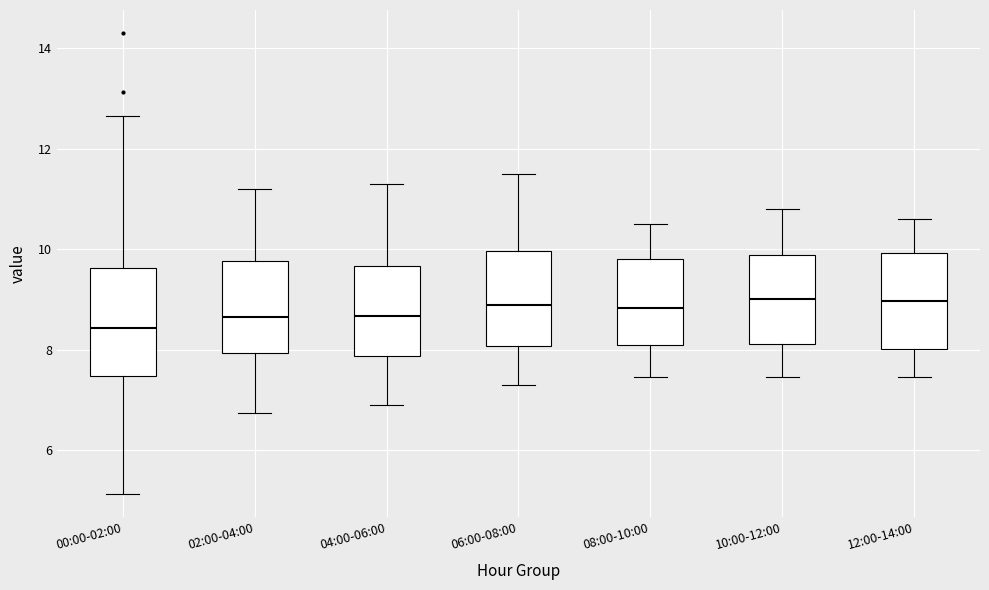

Reading left to right, transcribe this box plot: for each box, give where its median line is, the range the box spans, and where its two whiskers end, as read against the y-axis. The values are not printed on the chart, so give them approximately, as read against the axis.

00:00-02:00: median 8.4, box 7.4 to 9.6, whiskers 5.2 to 12.6
02:00-04:00: median 8.6, box 8.0 to 9.8, whiskers 6.8 to 11.2
04:00-06:00: median 8.6, box 7.8 to 9.6, whiskers 7.0 to 11.4
06:00-08:00: median 9.0, box 8.0 to 10.0, whiskers 7.4 to 11.6
08:00-10:00: median 8.8, box 8.0 to 9.8, whiskers 7.4 to 10.6
10:00-12:00: median 9.0, box 8.2 to 9.8, whiskers 7.4 to 10.8
12:00-14:00: median 9.0, box 8.0 to 10.0, whiskers 7.4 to 10.6